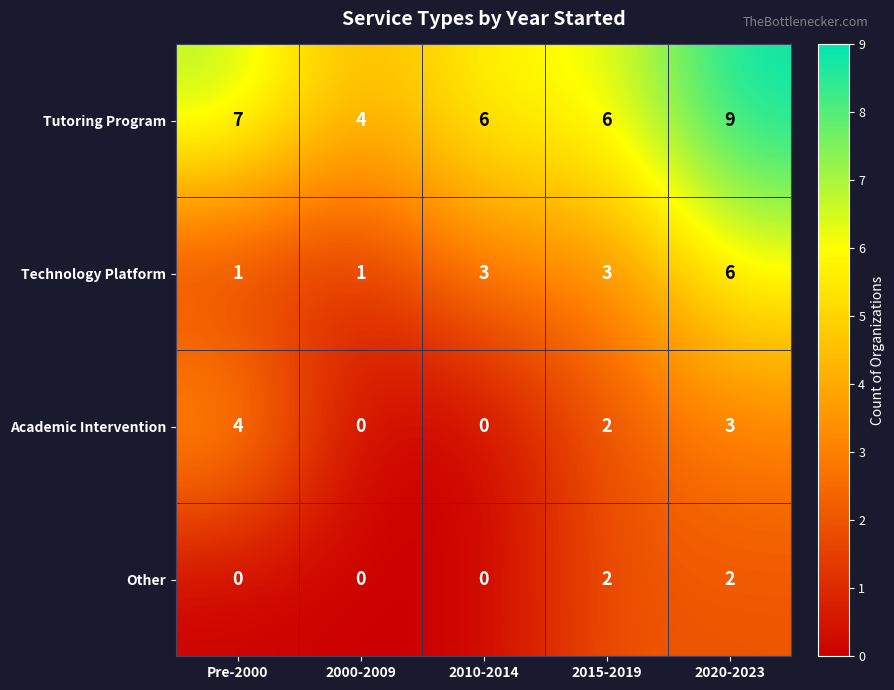

Reading left to right, transcribe all the data shown in this chart.

Tutoring Program: 7	4	6	6	9
Technology Platform: 1	1	3	3	6
Academic Intervention: 4	0	0	2	3
Other: 0	0	0	2	2